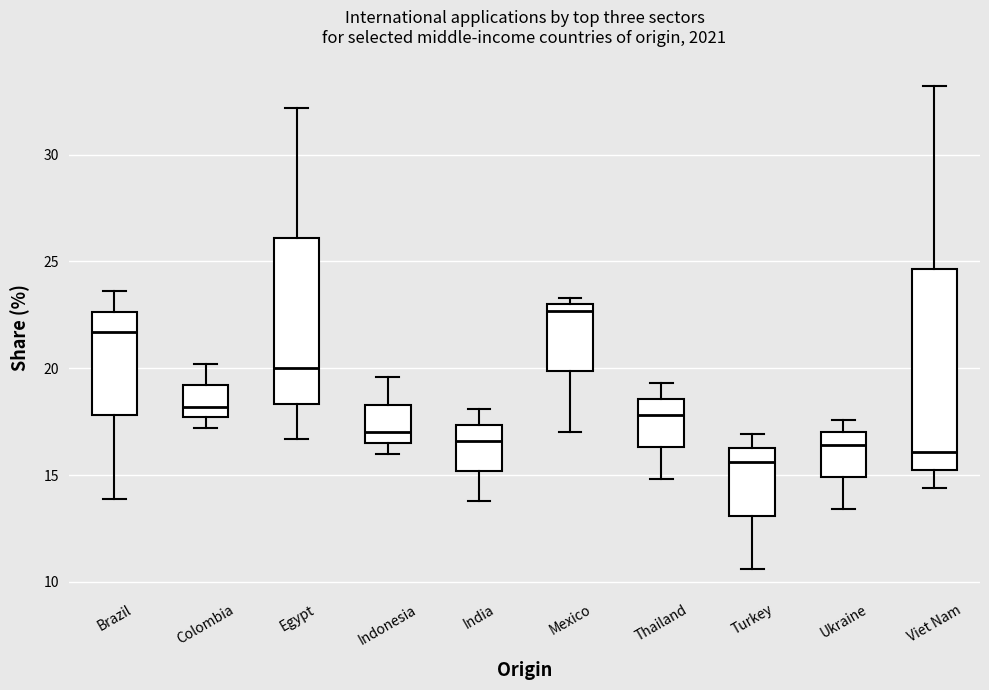

Where does the lower whisker of the box for Ukraine end on the y-axis? The values are not printed on the chart, so give them approximately, as read against the axis.

13.5